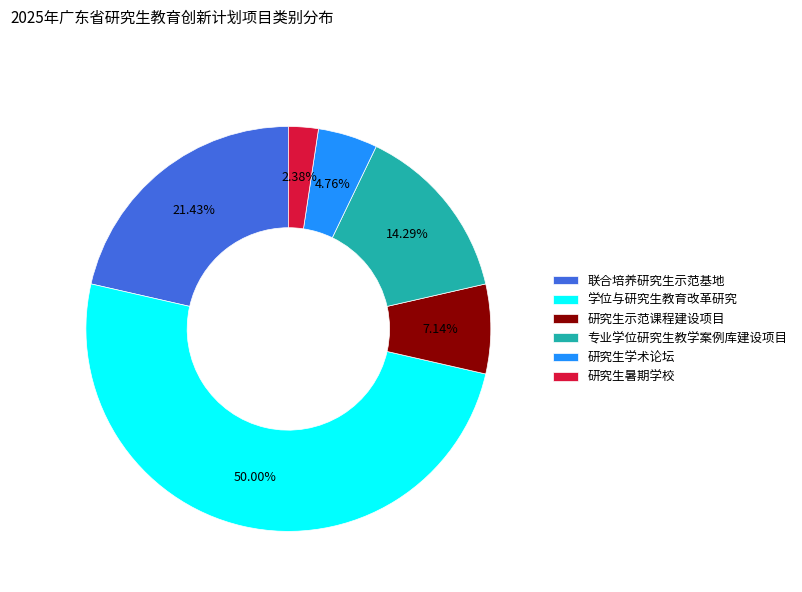

How much of the chart is everything except 研究生暑期学校?

97.6%